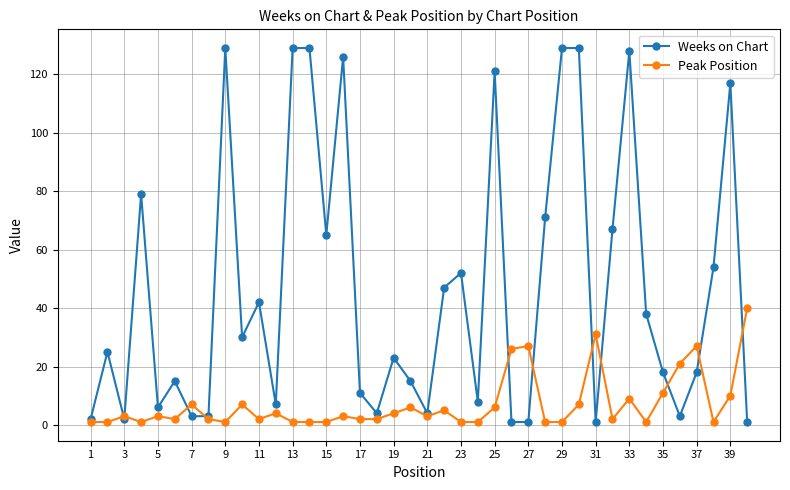

Rank the series by their average value, from highest to lowest.

Weeks on Chart, Peak Position